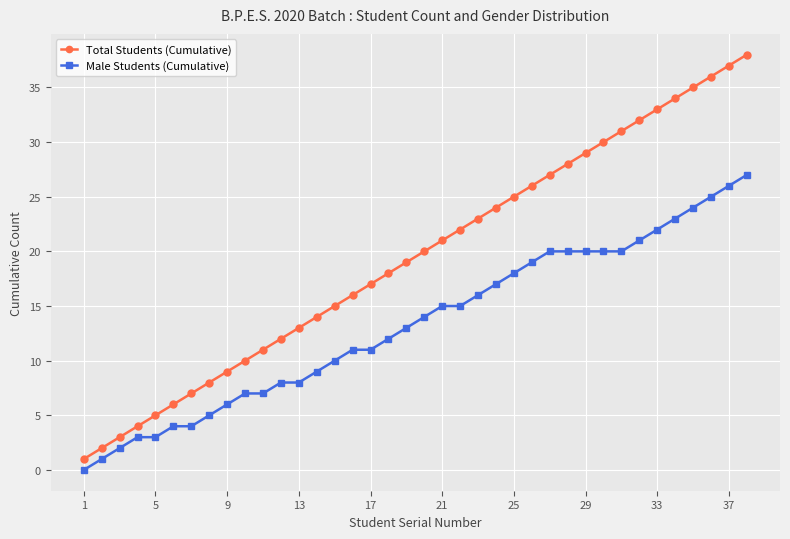

Reading right to left, list all the values displayed in this chart.

Total Students (Cumulative): 38	37	36	35	34	33	32	31	30	29	28	27	26	25	24	23	22	21	20	19	18	17	16	15	14	13	12	11	10	9	8	7	6	5	4	3	2	1
Male Students (Cumulative): 27	26	25	24	23	22	21	20	20	20	20	20	19	18	17	16	15	15	14	13	12	11	11	10	9	8	8	7	7	6	5	4	4	3	3	2	1	0